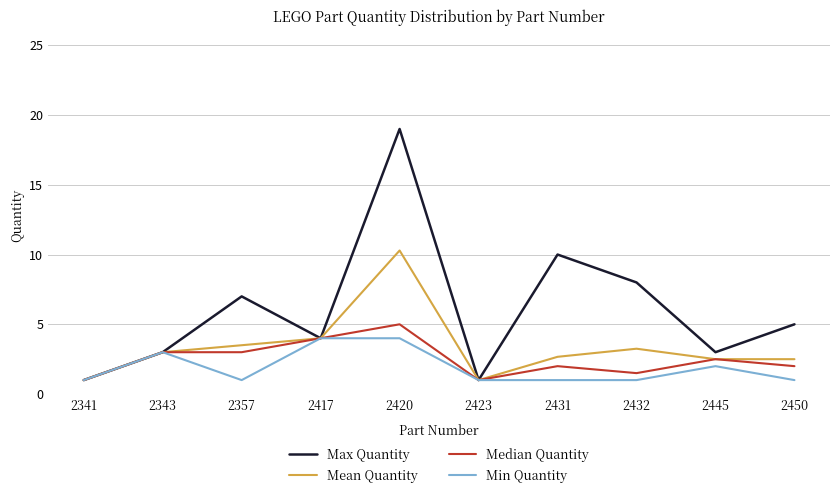

What is the sum of the Min Quantity values at 2420 and 2431?

5.0